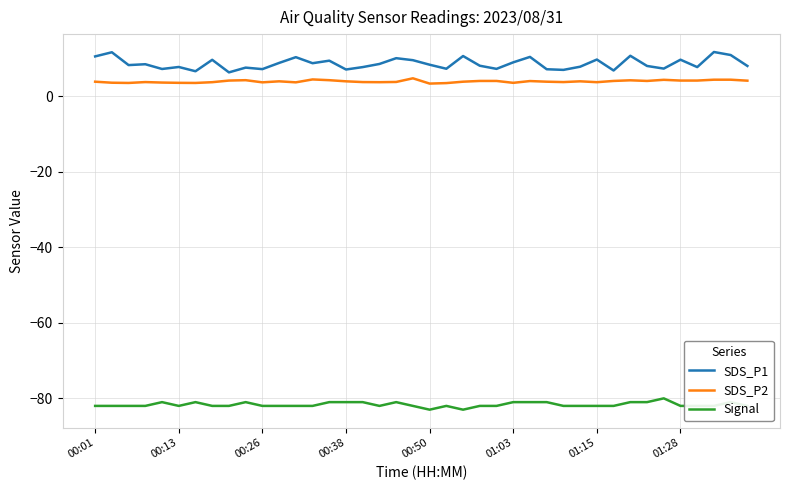

True or false: Signal has more than 2 points higher than both neighbors.

True